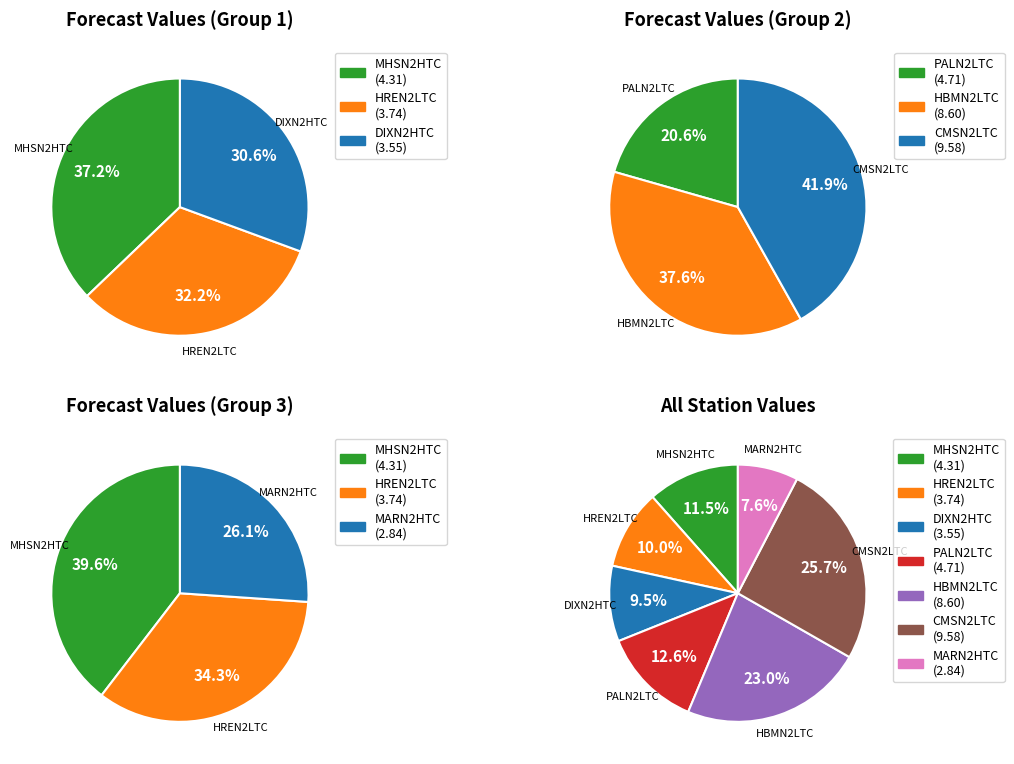

Which category has the biggest portion of the pie?

CMSN2LTC